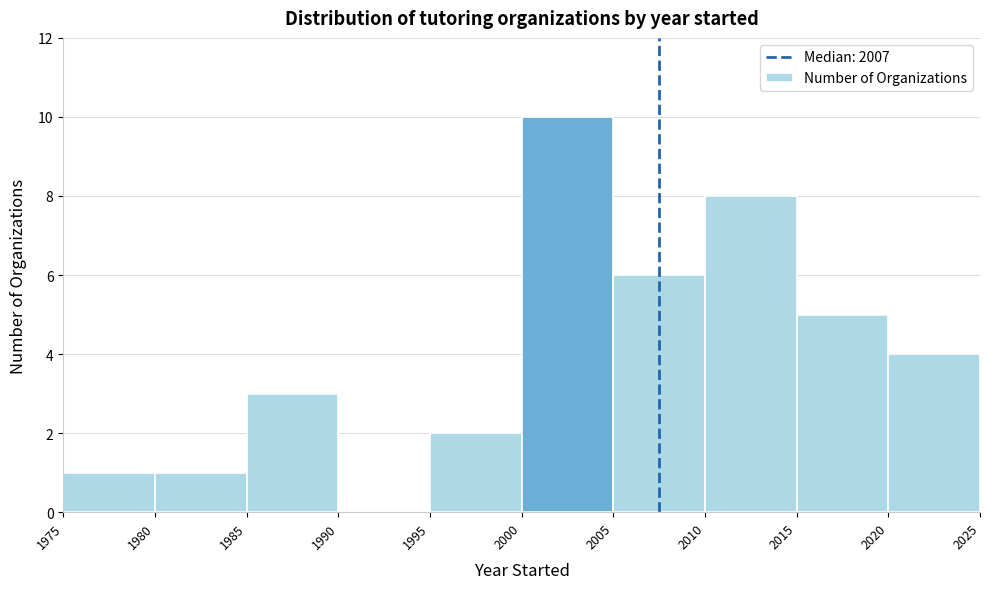

Reading left to right, list every bar in this chart as the range it spans on the x-axis followed by its height. The values are not printed on the chart, so give them approximately, as read against the axis.

1975 to 1980: 1
1980 to 1985: 1
1985 to 1990: 3
1990 to 1995: 0
1995 to 2000: 2
2000 to 2005: 10
2005 to 2010: 6
2010 to 2015: 8
2015 to 2020: 5
2020 to 2025: 4